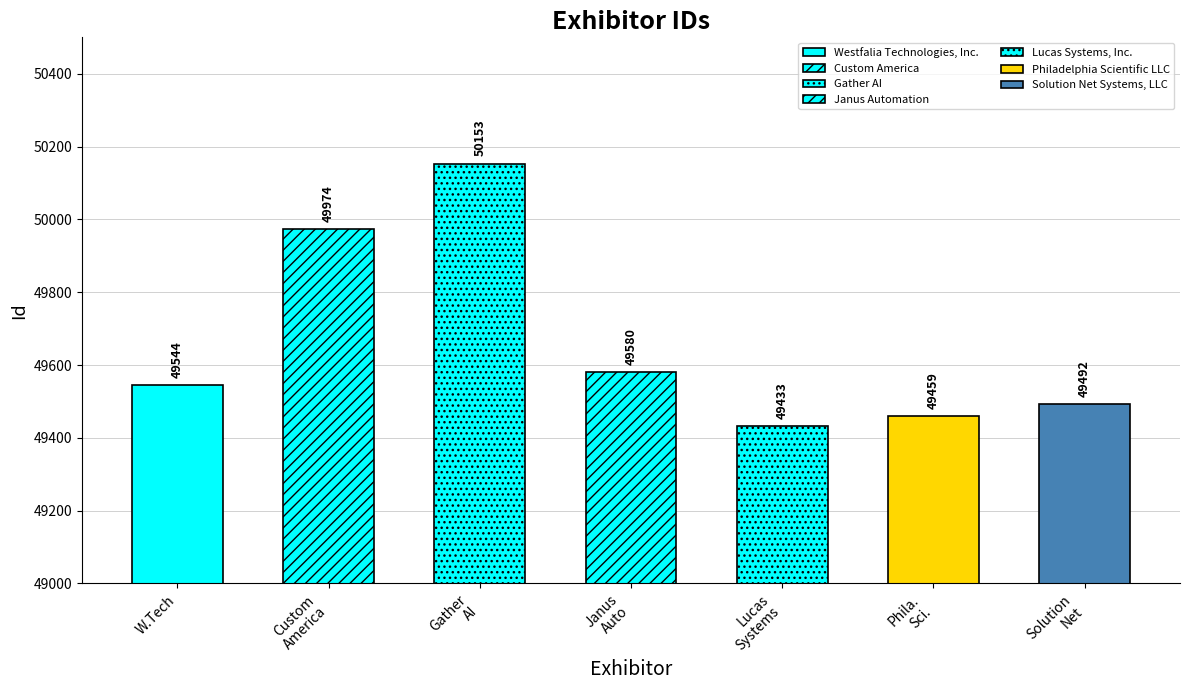

What is the label of the 2nd bar from the left?

Custom America